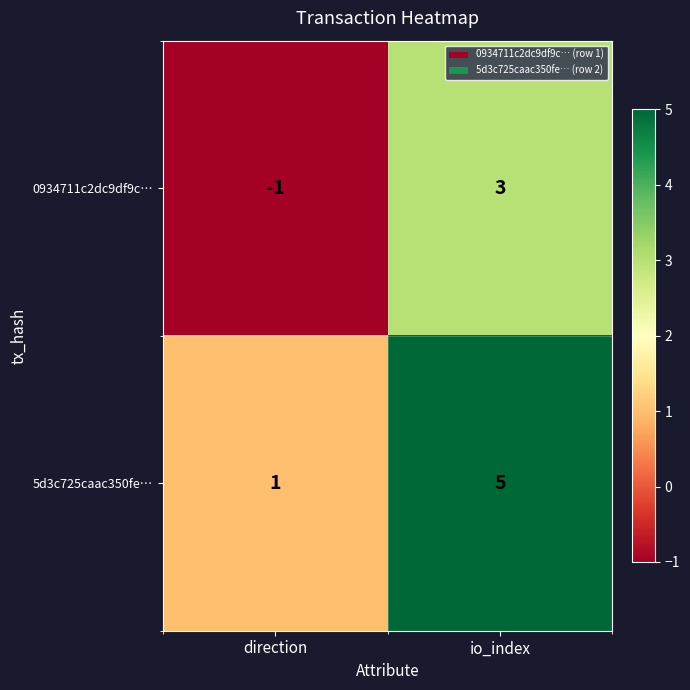

The value of 0934711c2dc9df9c… at io_index is 3. True or false?

True